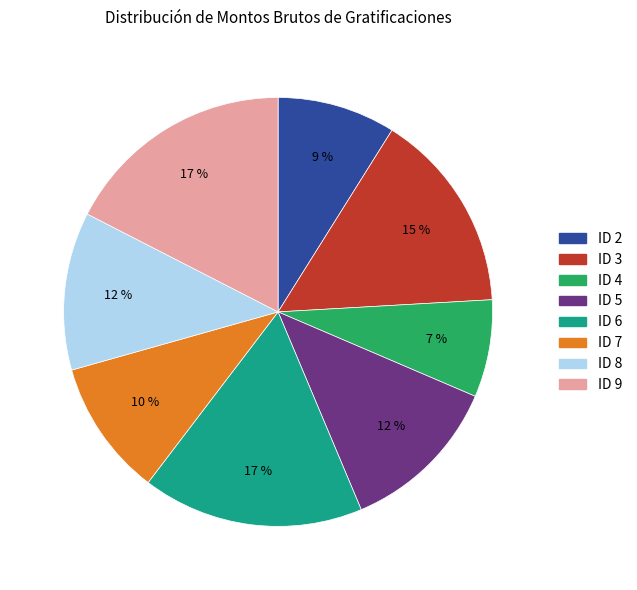

Is there any slice that represents more than half of the pie?

No